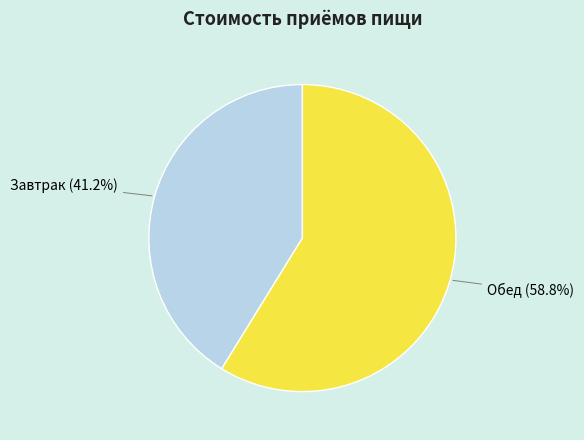

How many segments does this pie chart have?

2